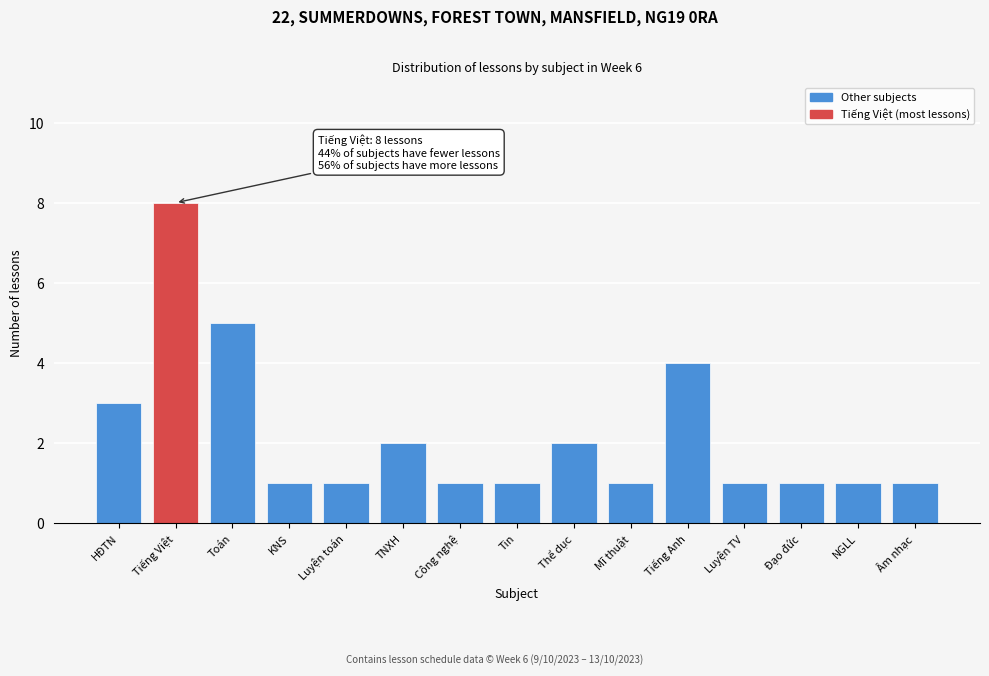

Reading left to right, list all the values displayed in this chart.

3	8	5	1	1	2	1	1	2	1	4	1	1	1	1